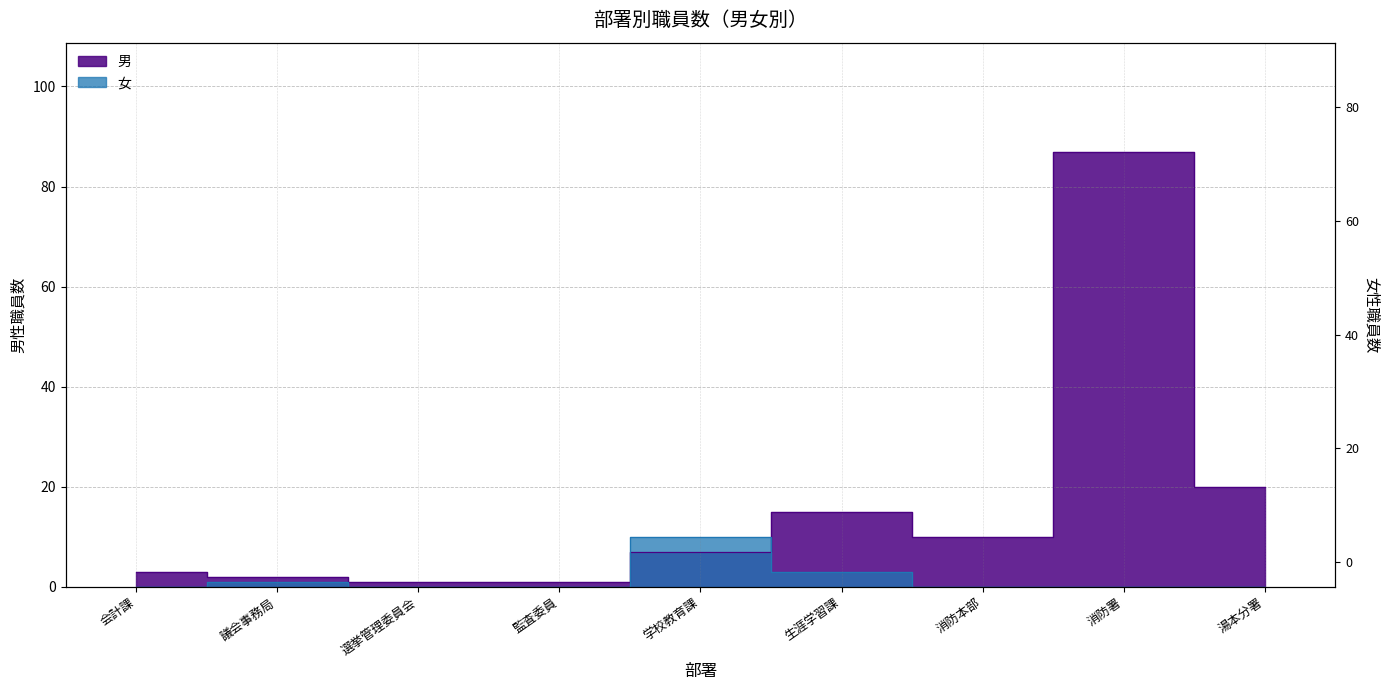

Where is 男 nearest to the value 44?

湯本分署